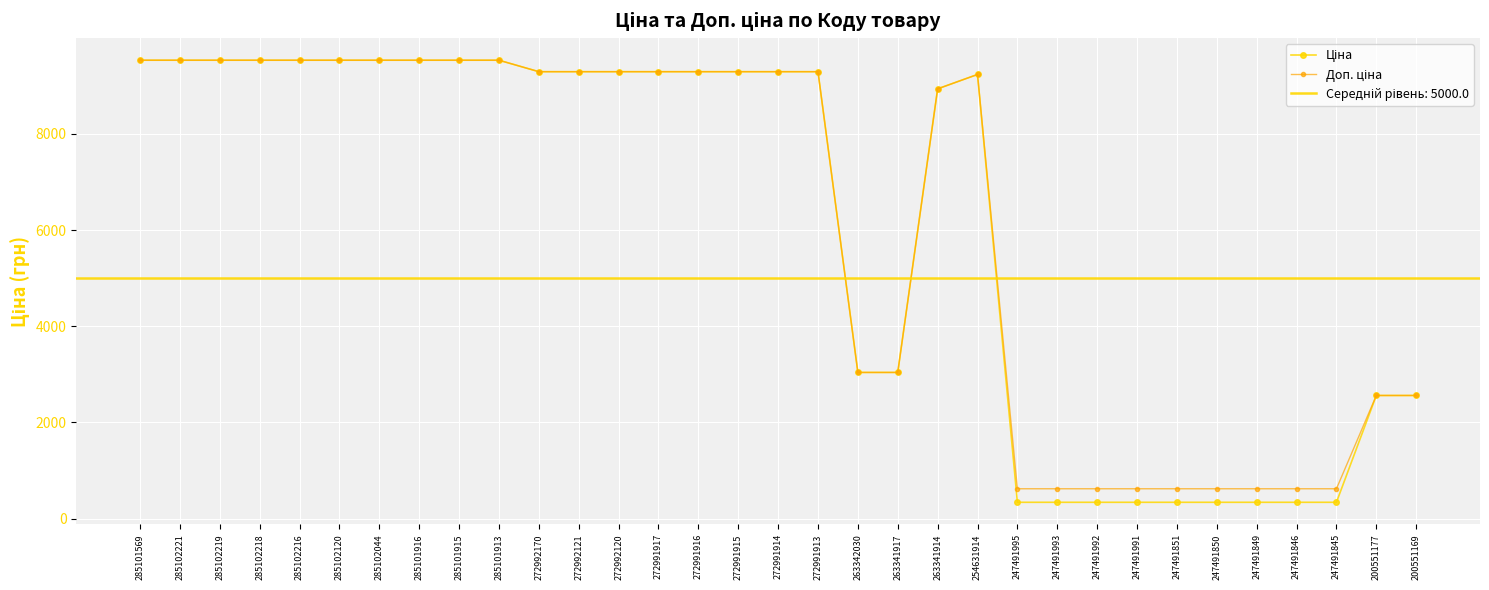

What is the sum of all Ціна values?

202064.5